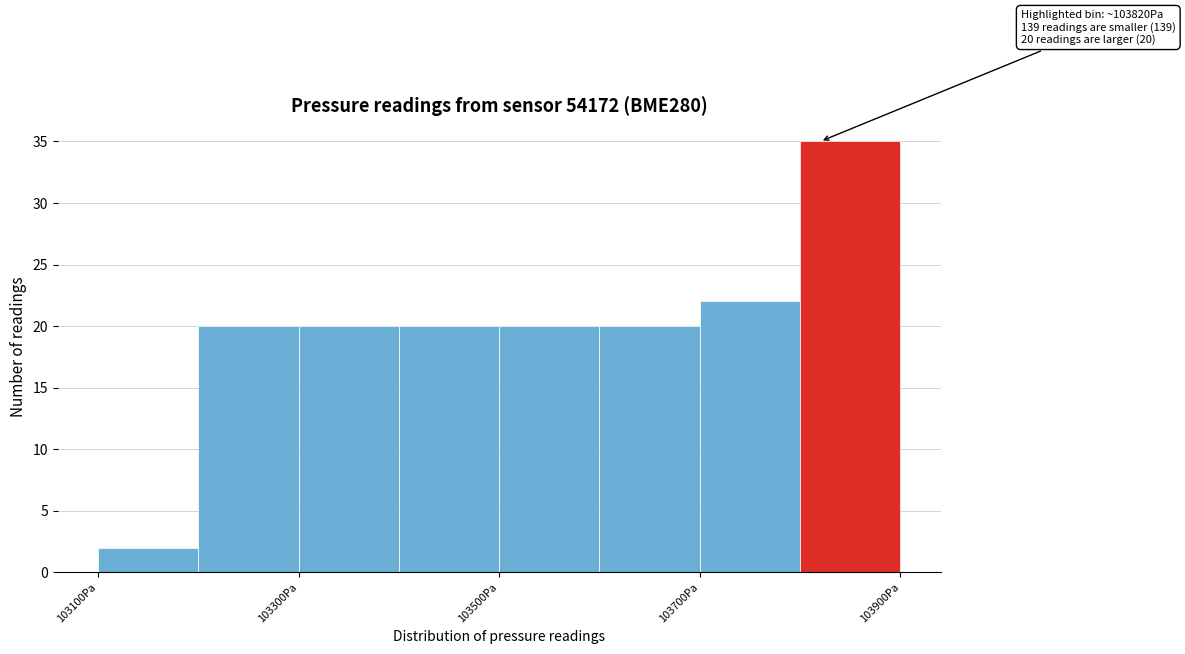

Which range on the x-axis has the tallest bar?

103800 to 103900